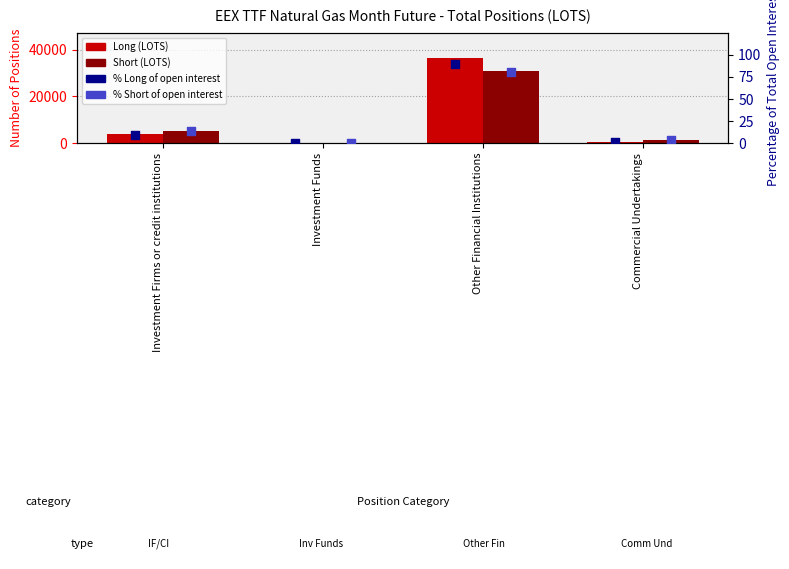

Which series reaches the minimum Y coordinate?

Long